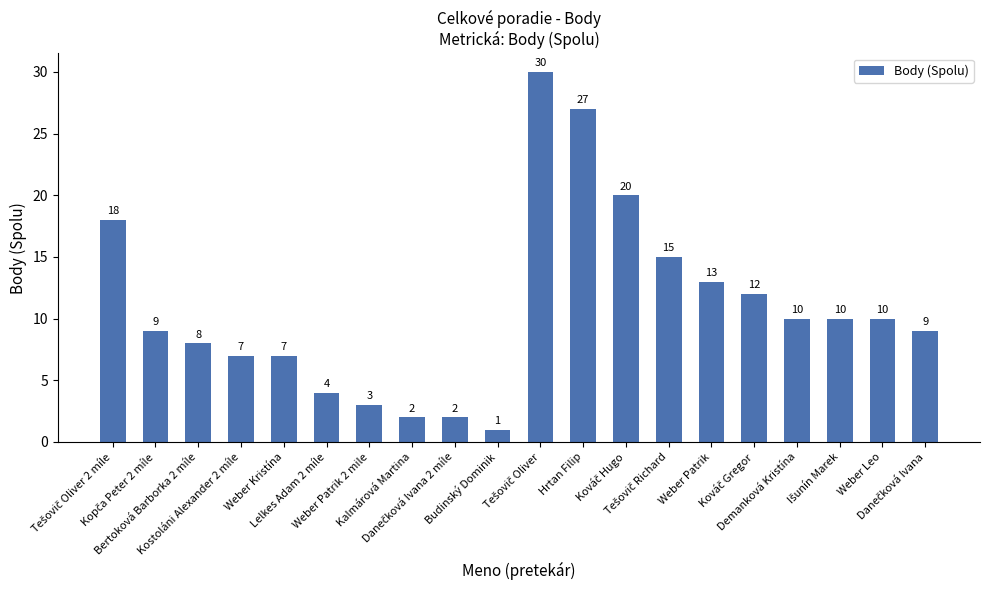

What is the maximum value shown in the chart?

30